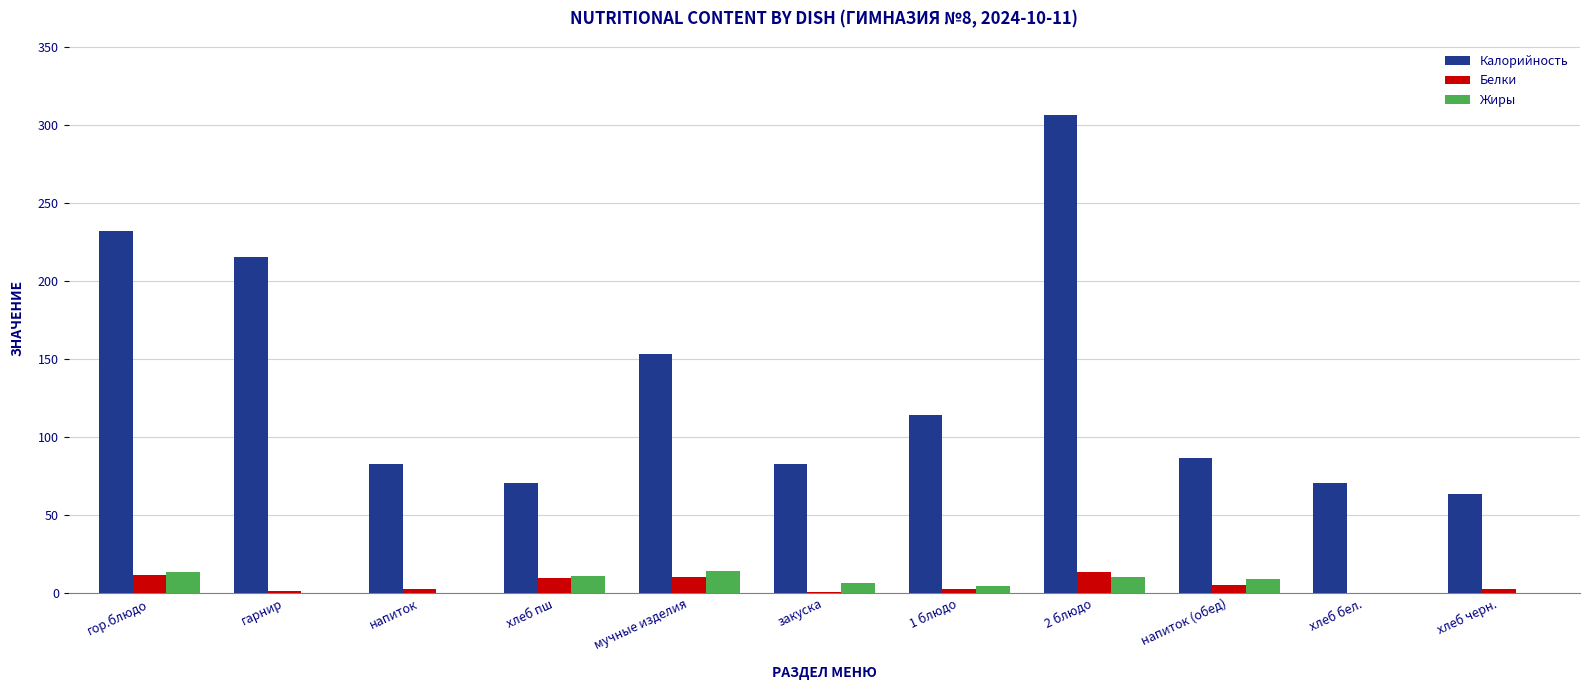

What is the approximate value of Белки at мучные изделия?

10.3